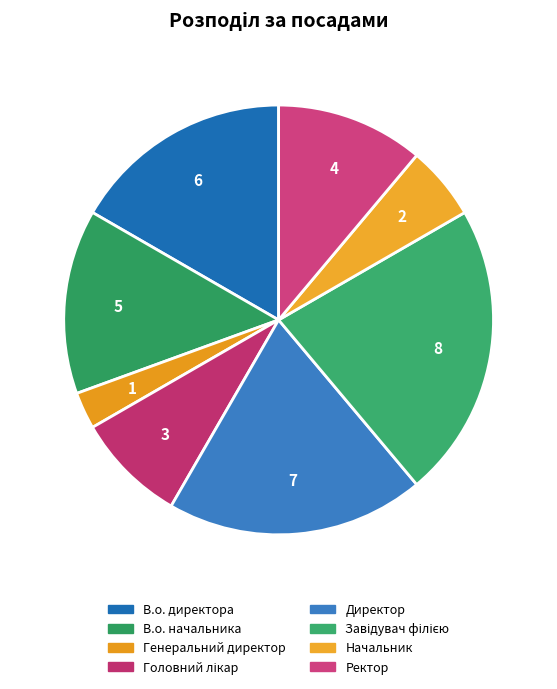

What percentage do Генеральний директор and Головний лікар together represent?

11.1%